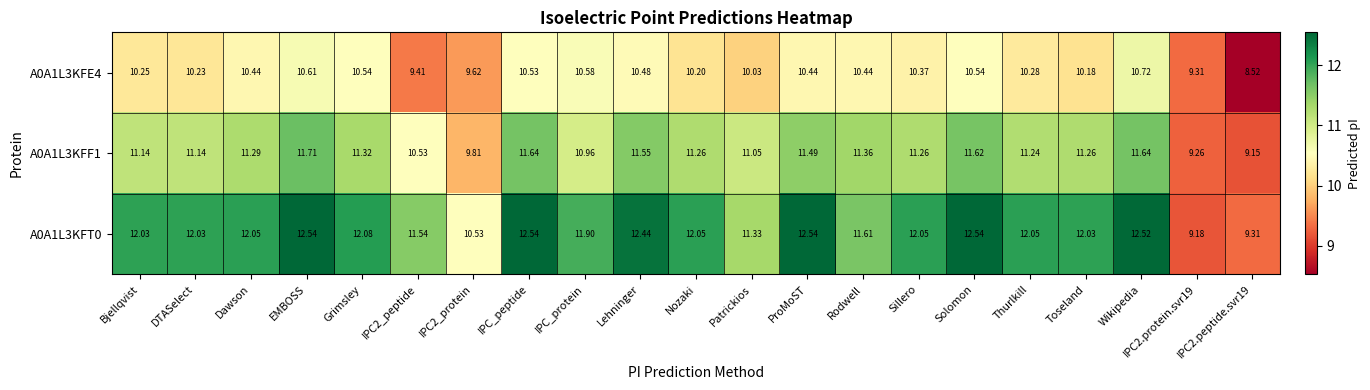

At which category is the sum across all series the highest?

Wikipedia